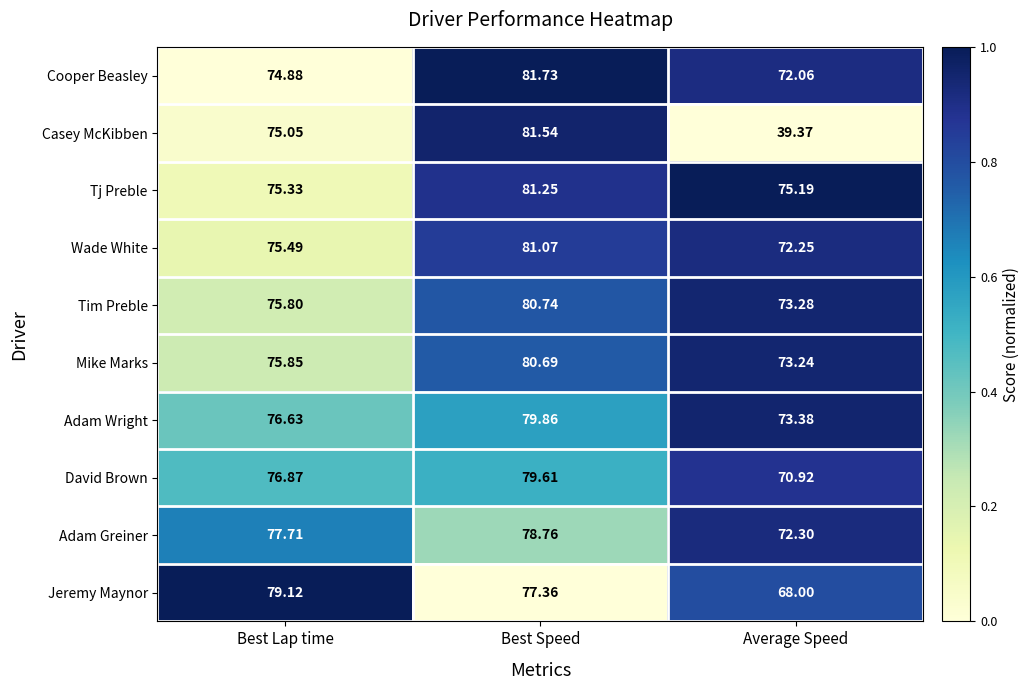

At which category is the sum across all series the highest?

Best Speed